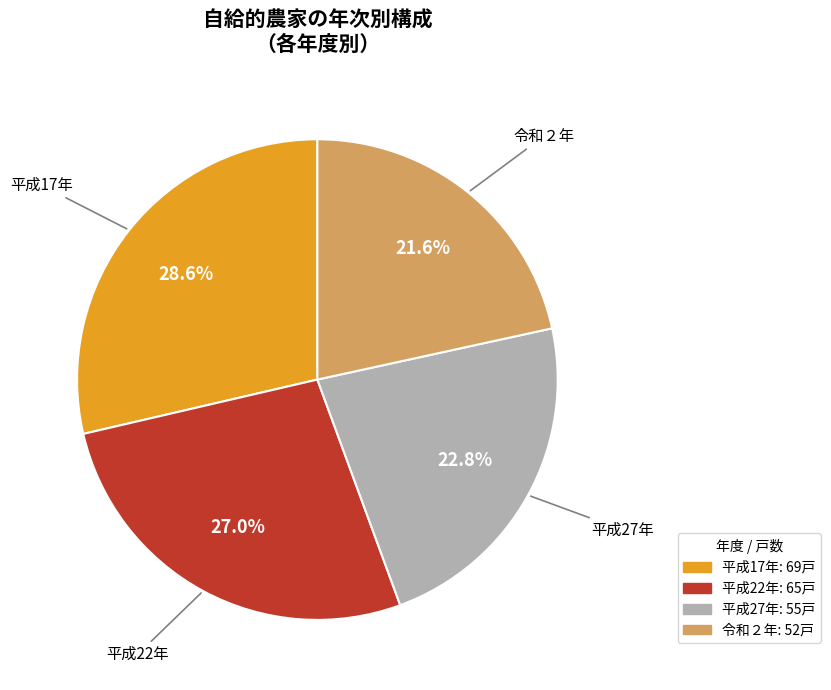

How many slices are in this pie chart?

4